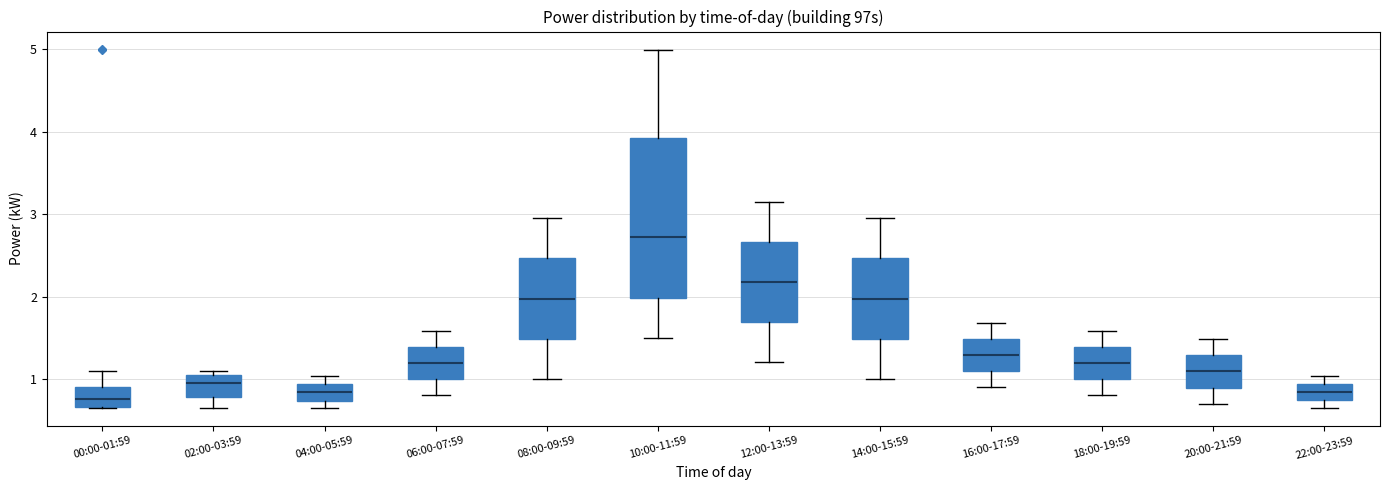

Reading left to right, transcribe this box plot: for each box, give where its median line is, the range the box spans, and where its two whiskers end, as read against the y-axis. The values are not printed on the chart, so give them approximately, as read against the axis.

00:00-01:59: median 0.8, box 0.7 to 0.9, whiskers 0.7 to 1.1
02:00-03:59: median 1.0, box 0.8 to 1.1, whiskers 0.7 to 1.1 (just above the box's upper edge)
04:00-05:59: median 0.8, box 0.7 to 0.9, whiskers 0.7 (just below the box's lower edge) to 1.0
06:00-07:59: median 1.2, box 1.0 to 1.4, whiskers 0.8 to 1.6
08:00-09:59: median 2.0, box 1.5 to 2.5, whiskers 1.0 to 3.0
10:00-11:59: median 2.7, box 2.0 to 3.9, whiskers 1.5 to 5.0
12:00-13:59: median 2.2, box 1.7 to 2.7, whiskers 1.2 to 3.2
14:00-15:59: median 2.0, box 1.5 to 2.5, whiskers 1.0 to 3.0
16:00-17:59: median 1.3, box 1.1 to 1.5, whiskers 0.9 to 1.7
18:00-19:59: median 1.2, box 1.0 to 1.4, whiskers 0.8 to 1.6
20:00-21:59: median 1.1, box 0.9 to 1.3, whiskers 0.7 to 1.5
22:00-23:59: median 0.8, box 0.7 to 0.9, whiskers 0.7 (below the box's lower edge) to 1.0